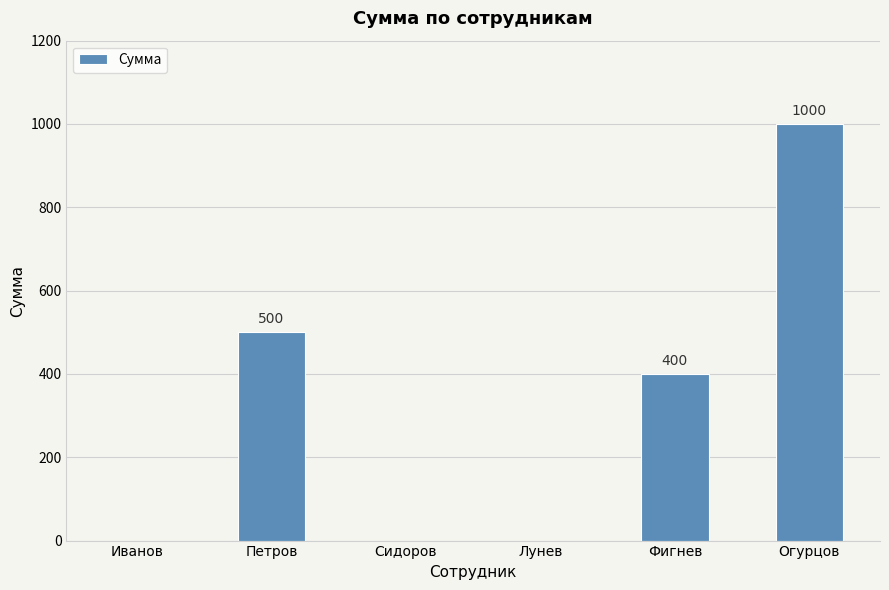

Reading right to left, list all the values displayed in this chart.

Огурцов=1000	Фигнев=400	Лунев=0	Сидоров=0	Петров=500	Иванов=0